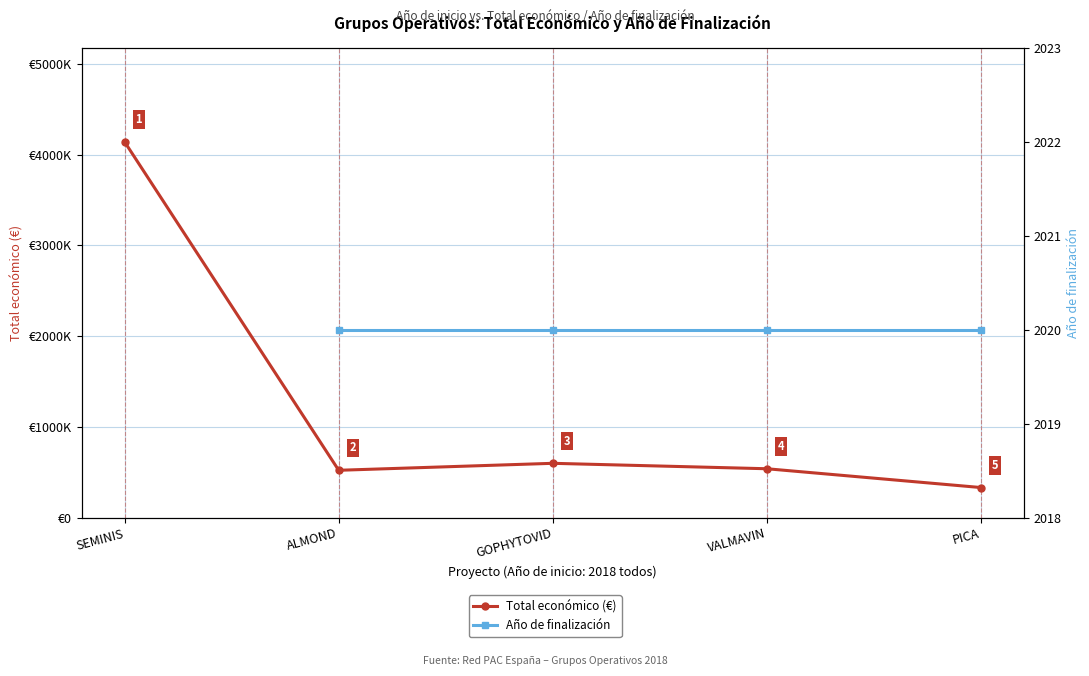

The value of Total económico (€) at VALMAVIN is 347512.9. True or false?

False